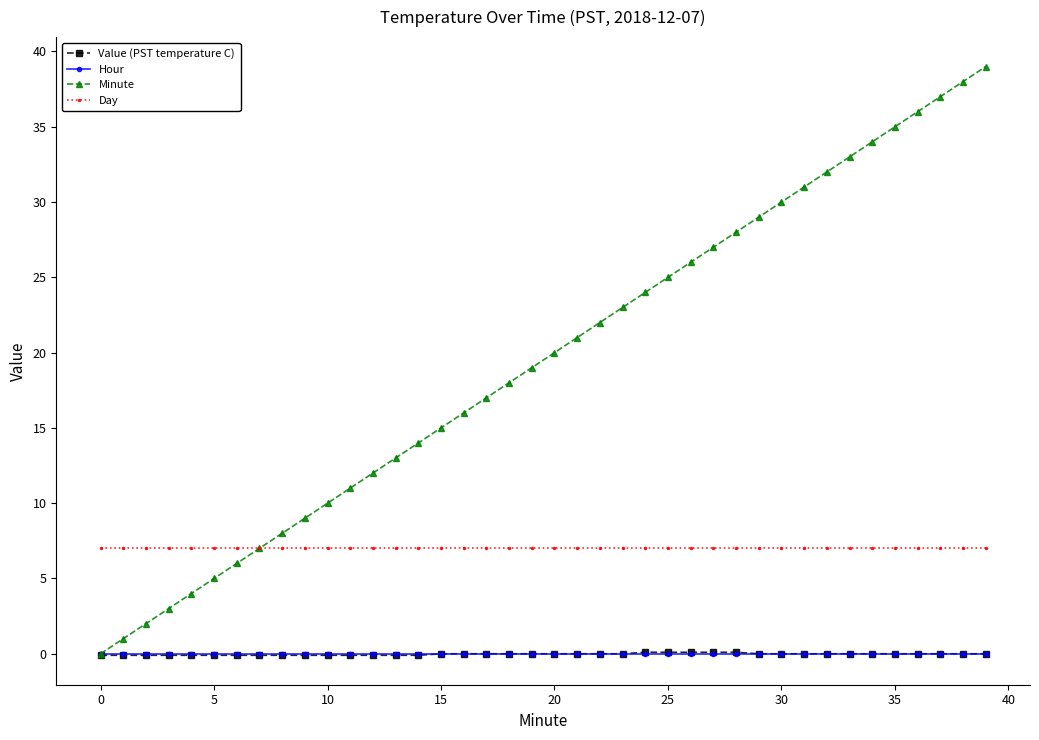

True or false: Day and Value (PST temperature C) intersect in this chart.

False